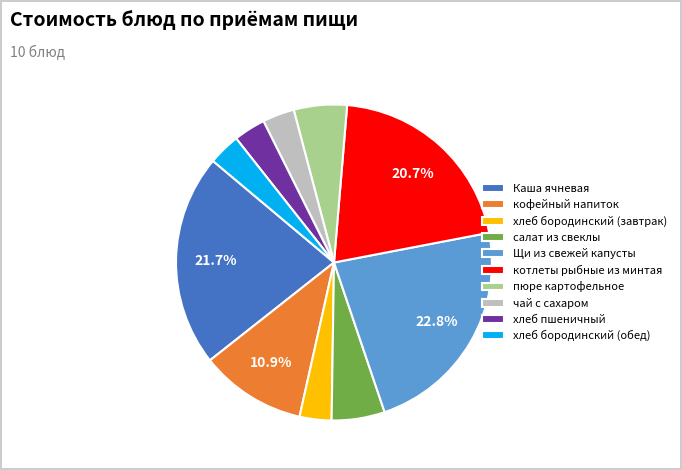

Is there a majority slice in this chart?

No